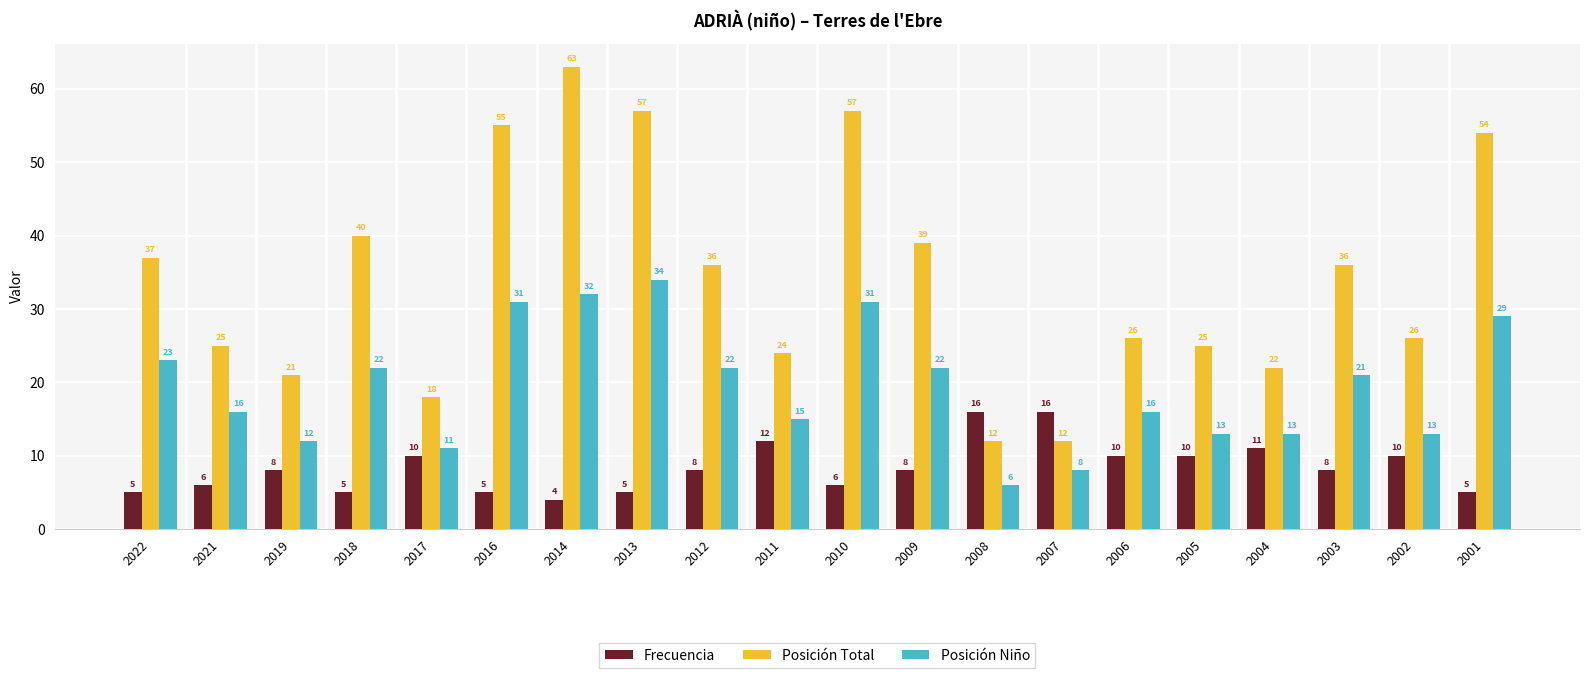

What is the sum of the Posición Niño values at 2001 and 2014?

61